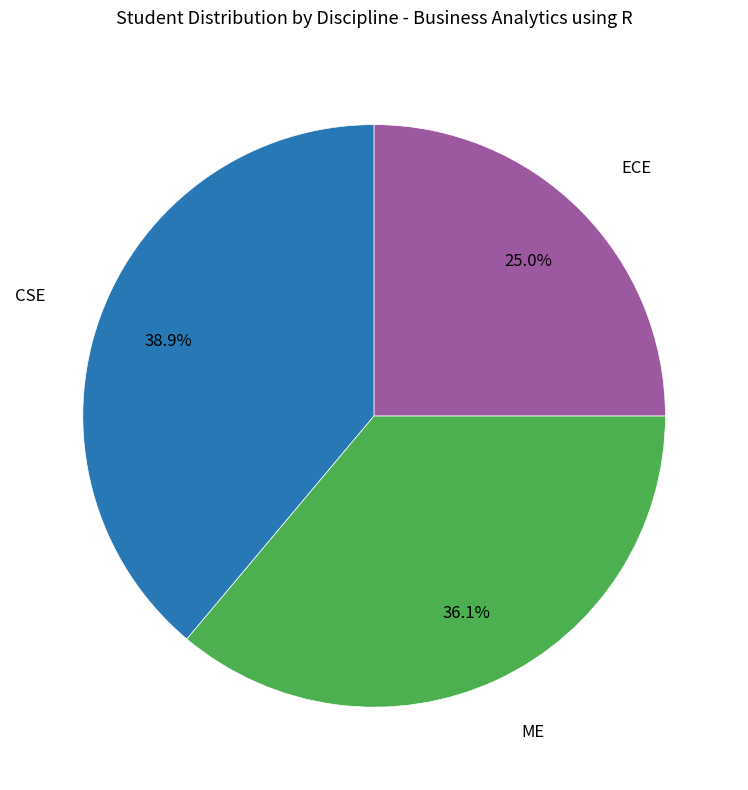

What is the smallest slice in the pie chart?

ECE